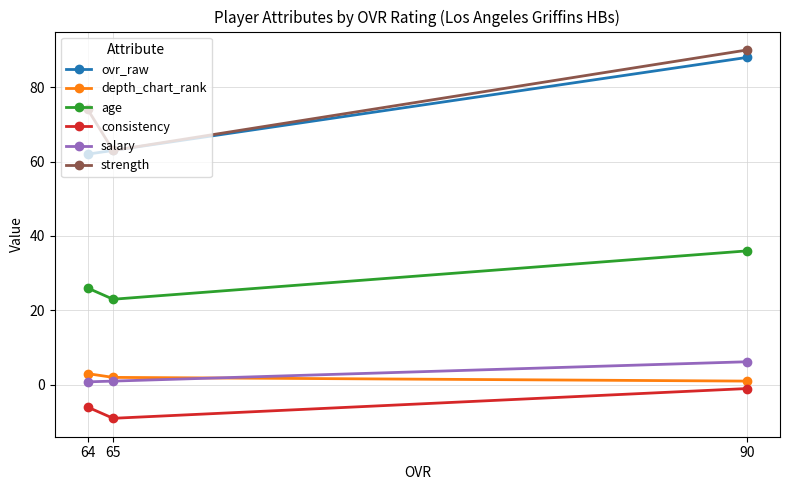

What is the greatest value displayed?

90.0